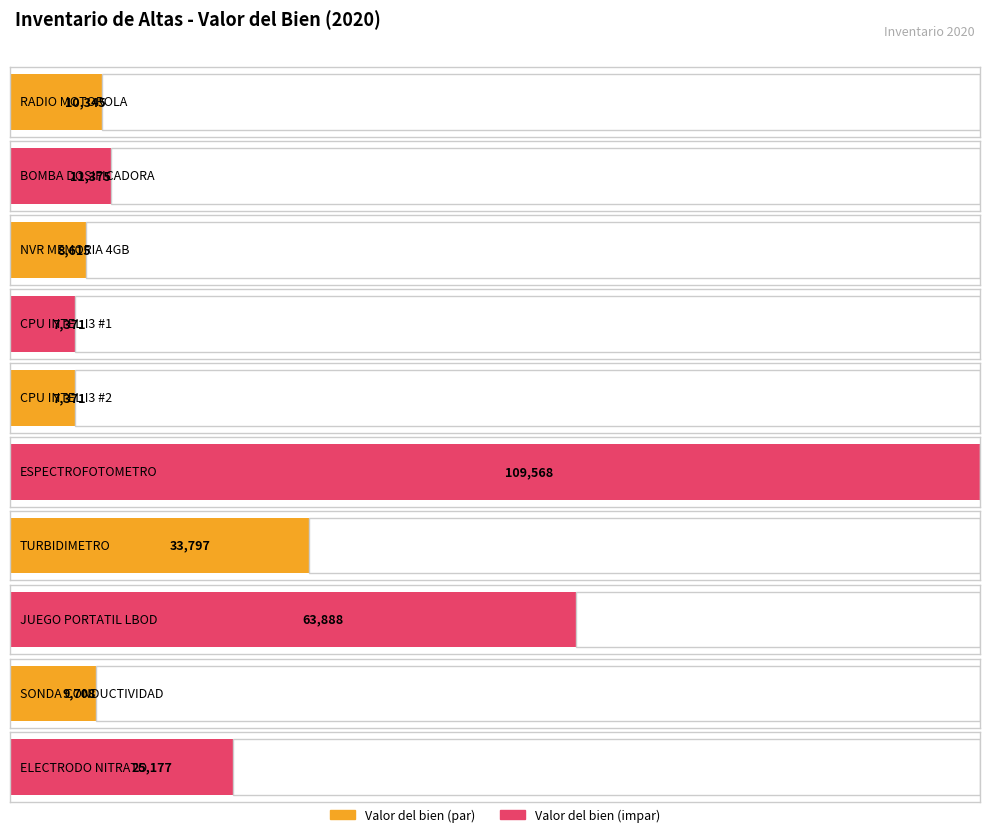

List the labels in order of value, smallest first.

CPU INTEL I3 #1, CPU INTEL I3 #2, NVR MEMORIA 4GB, SONDA CONDUCTIVIDAD, RADIO MOTOROLA, BOMBA DOSIFICADORA, ELECTRODO NITRATO, TURBIDIMETRO, JUEGO PORTATIL LBOD, ESPECTROFOTOMETRO